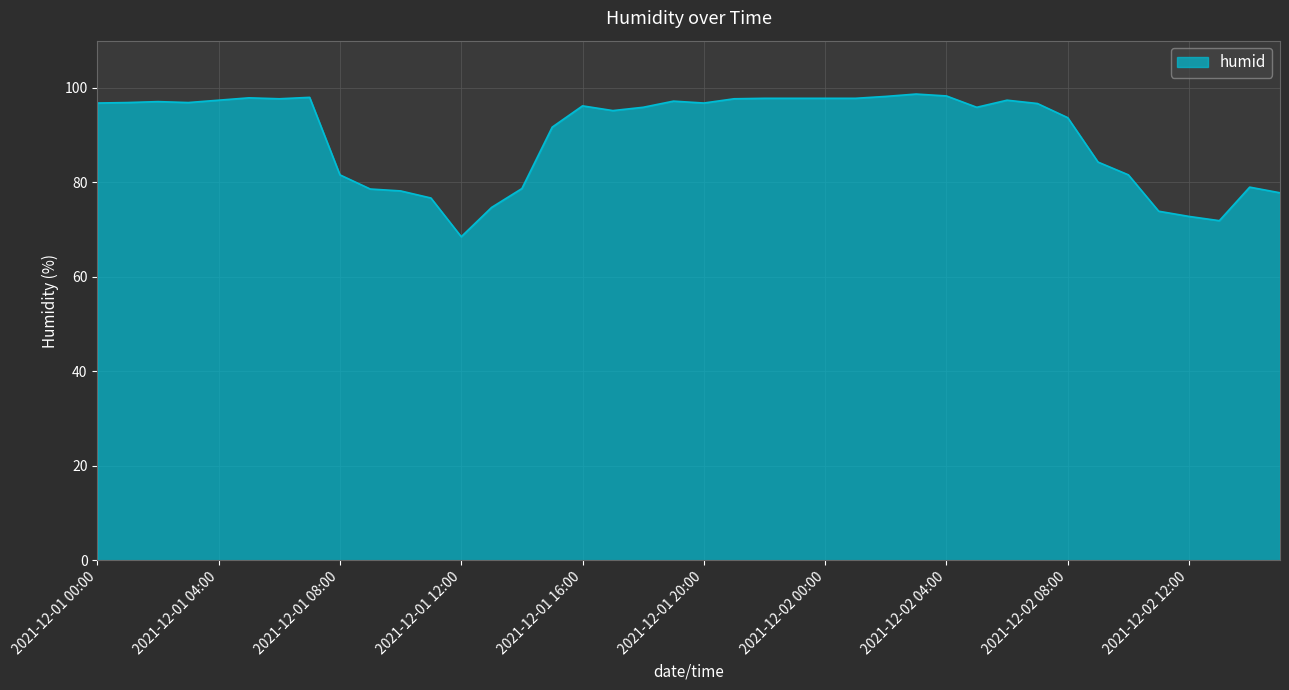

What is the difference between the maximum and second lowest values?

26.8